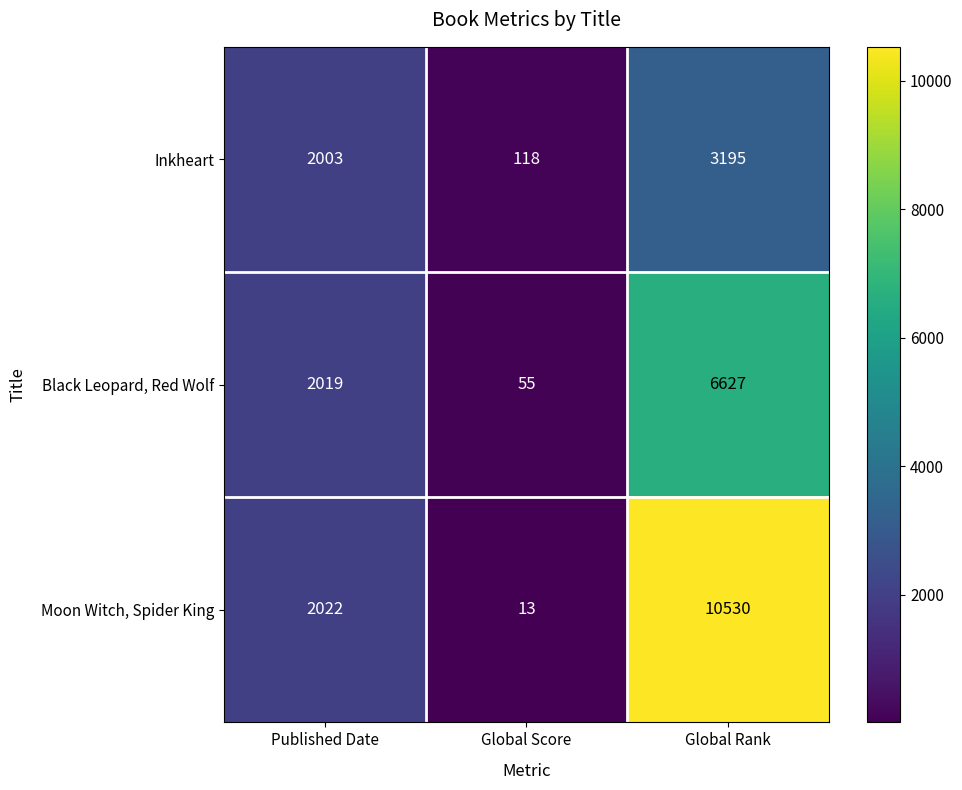

Reading right to left, extract all data points from this chart.

Inkheart: 3195	118	2003
Black Leopard, Red Wolf: 6627	55	2019
Moon Witch, Spider King: 10530	13	2022